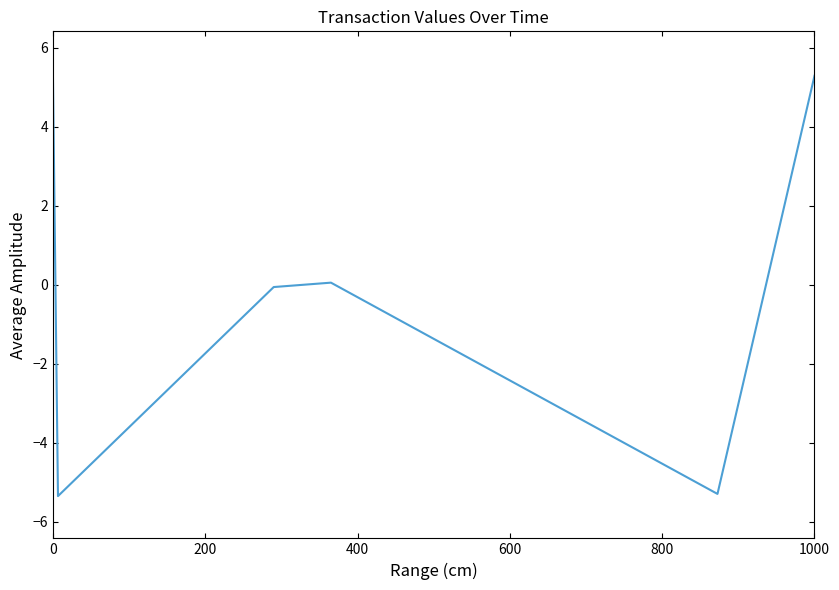

Which has a higher value, 400 or 200?

400